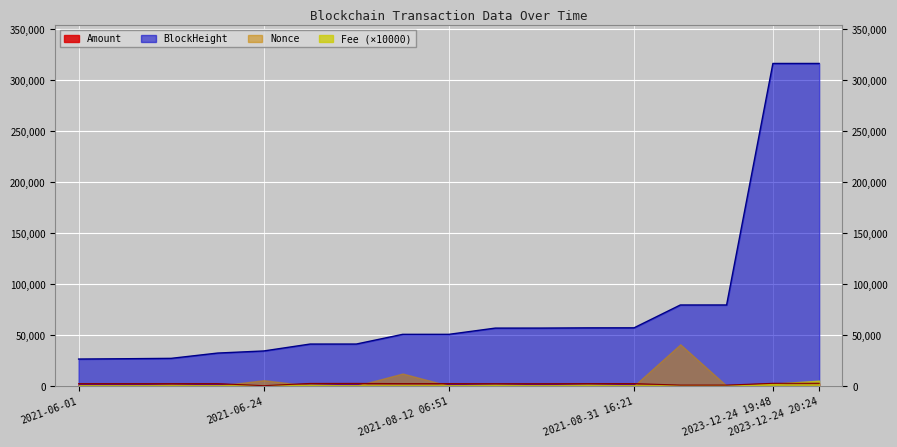

Which series has the largest total across all categories?

BlockHeight